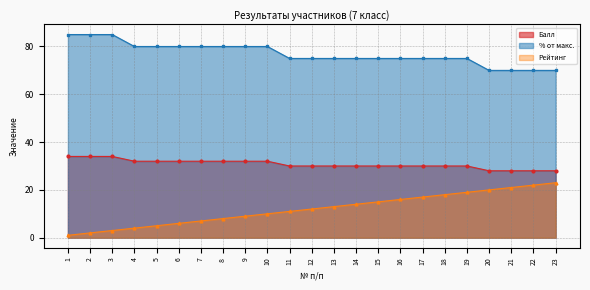

Reading left to right, list all the values displayed in this chart.

Балл: 34	34	34	32	32	32	32	32	32	32	30	30	30	30	30	30	30	30	30	28	28	28	28
% от макс.: 85	85	85	80	80	80	80	80	80	80	75	75	75	75	75	75	75	75	75	70	70	70	70
Рейтинг: 1	2	3	4	5	6	7	8	9	10	11	12	13	14	15	16	17	18	19	20	21	22	23